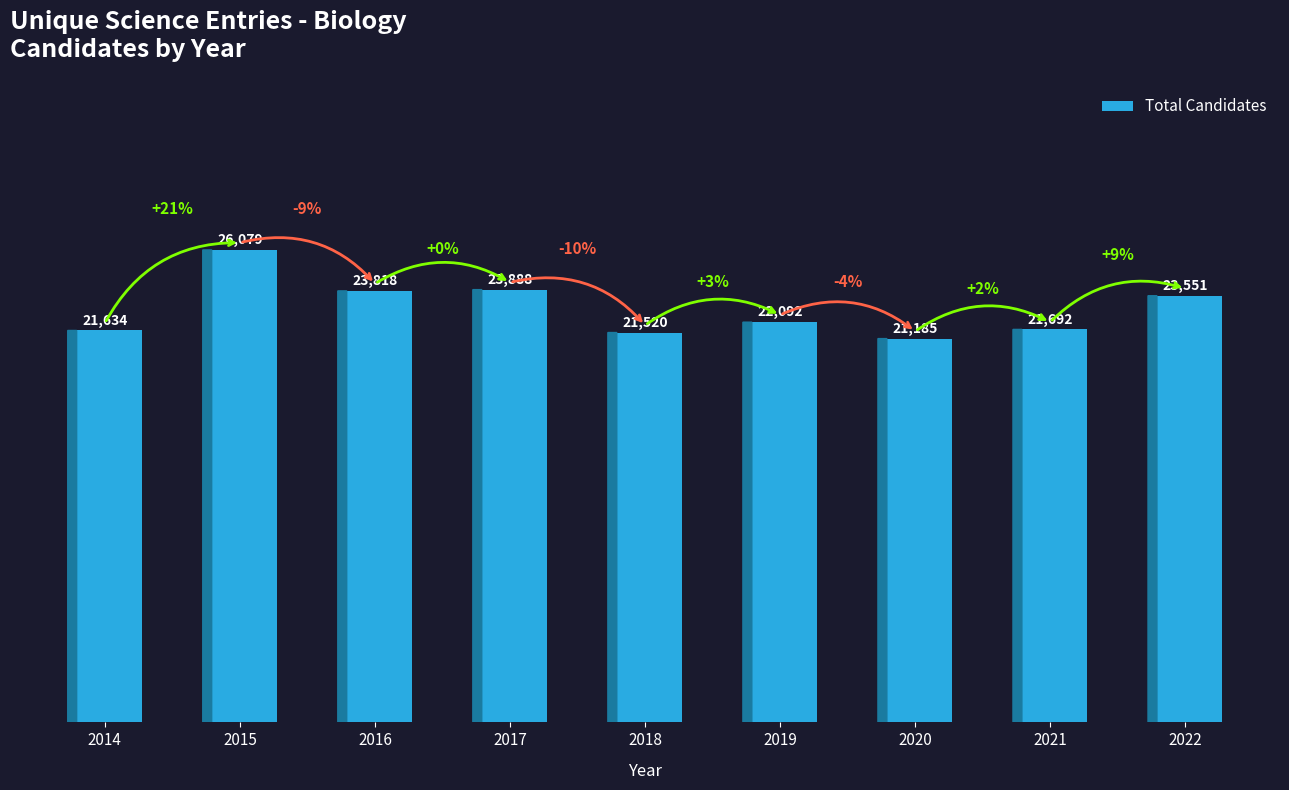

At which label is the value closest to 23632?

2022